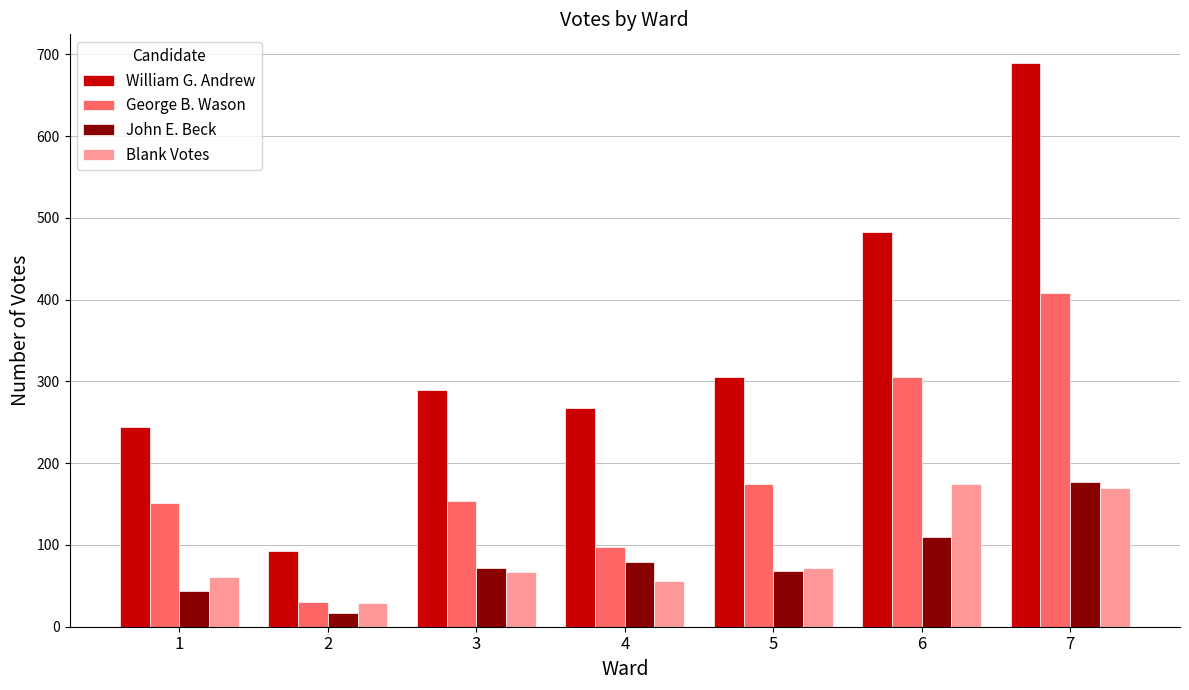

What is the sum of all Blank Votes values?

629